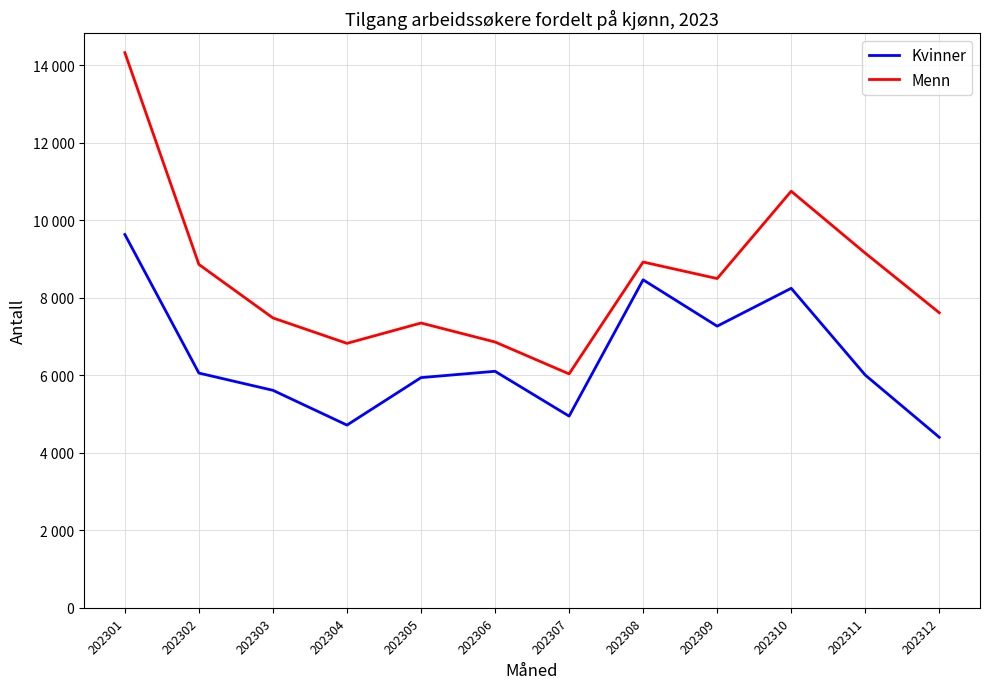

Does the chart have visible grid lines?

Yes